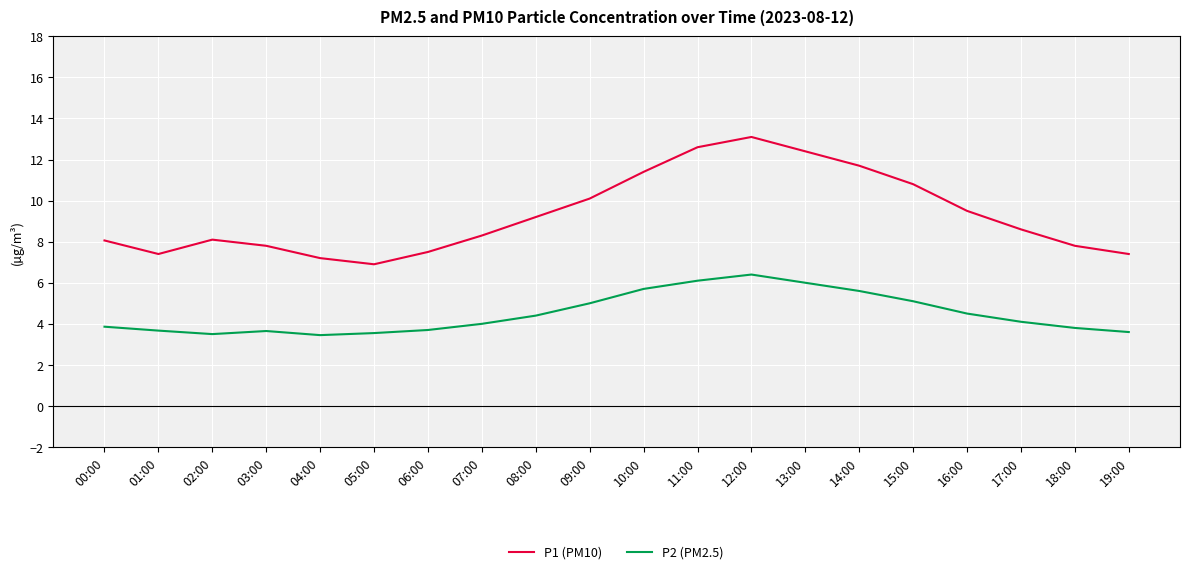

The value of P2 (PM2.5) at 15:00 is 8.2. True or false?

False